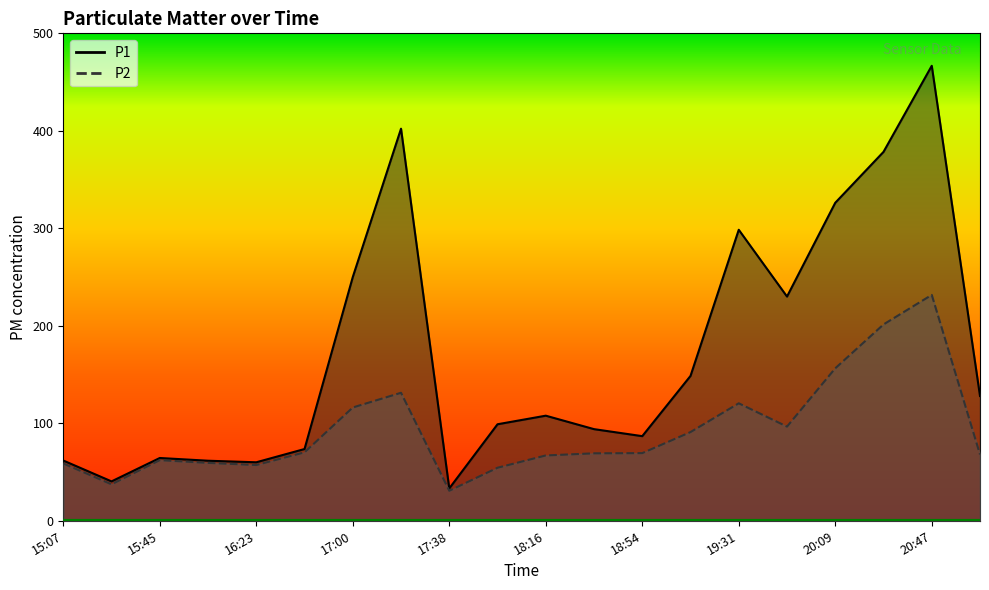

Does the chart display data point markers on the line(s)?

No